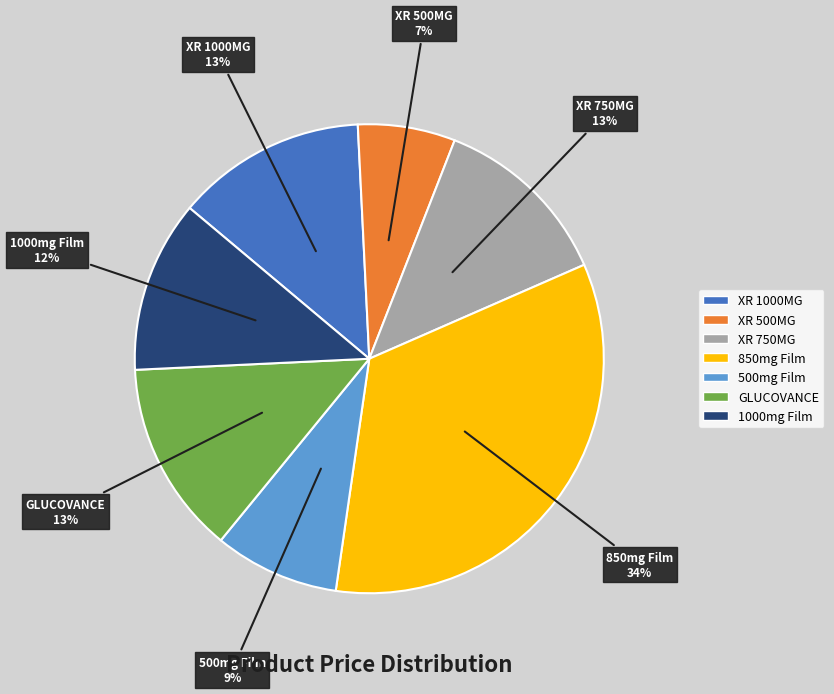

How many slices are in this pie chart?

7